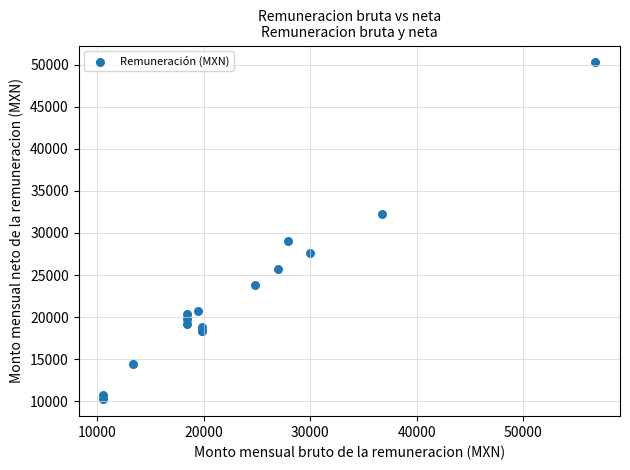

What Y value in the scatter plot is closest to 30254?

29004